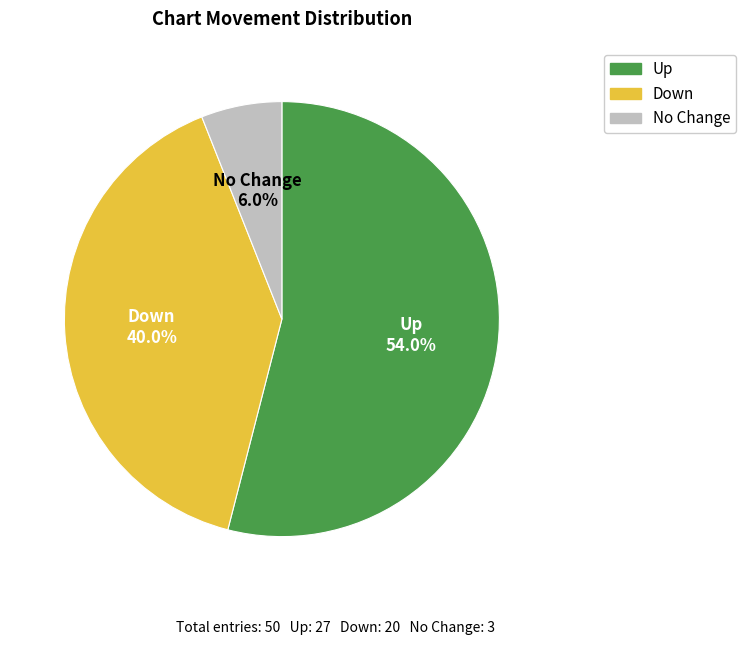

Between Up and Down, which is larger?

Up